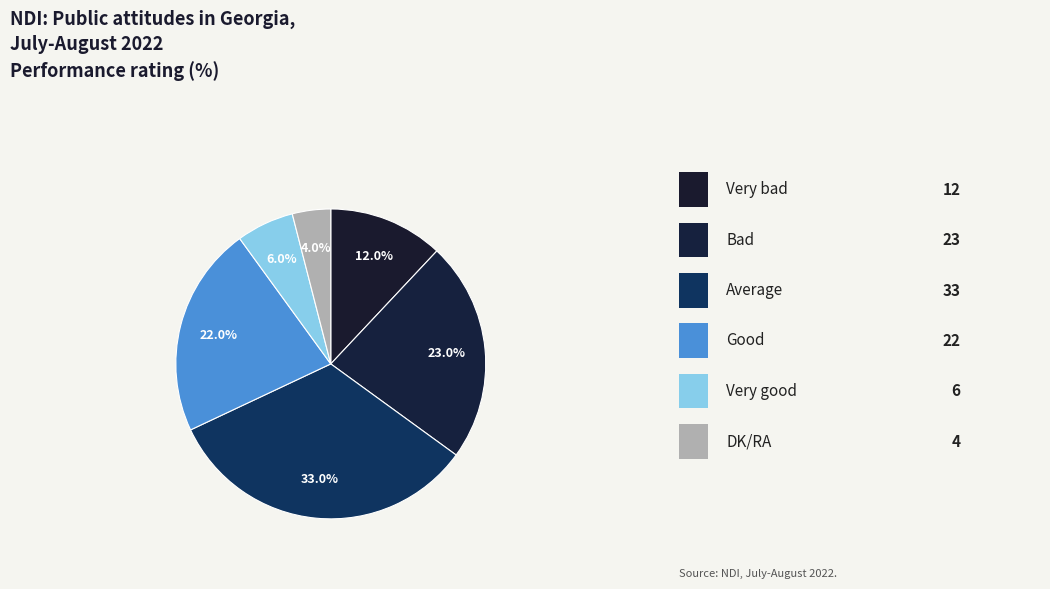

How many slices are in this pie chart?

6